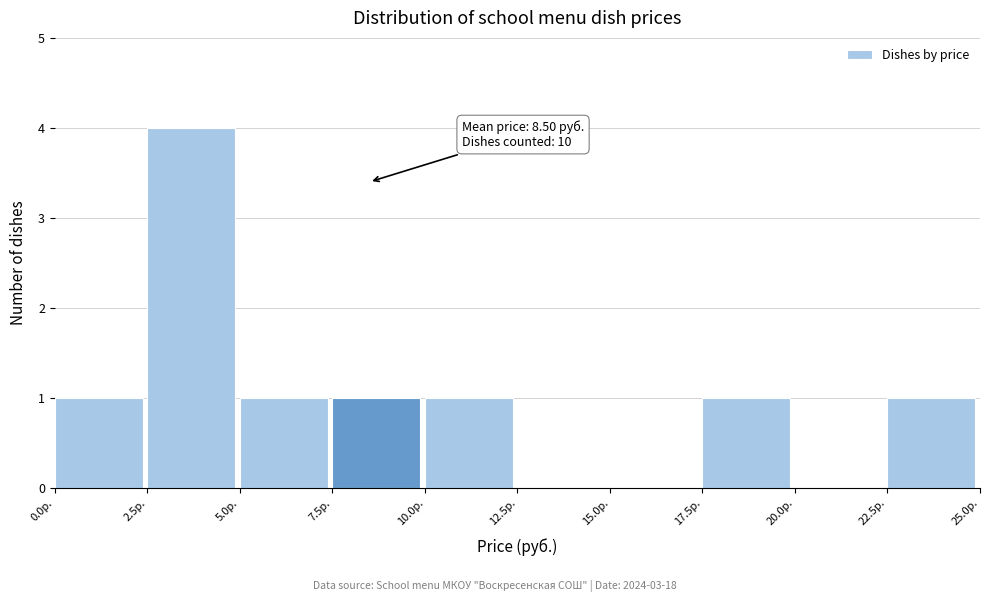

Over which range of the x-axis is the bar tallest?

2.5 to 5.0